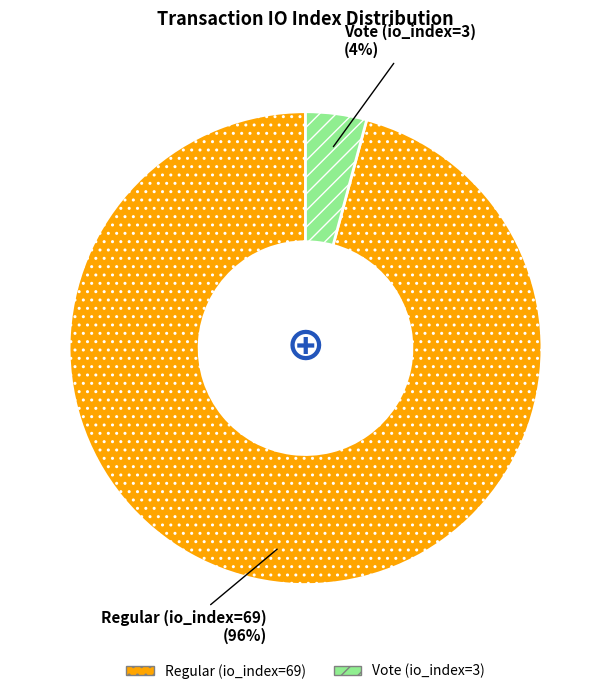

What is the smallest slice in the pie chart?

Vote (io_index=3)